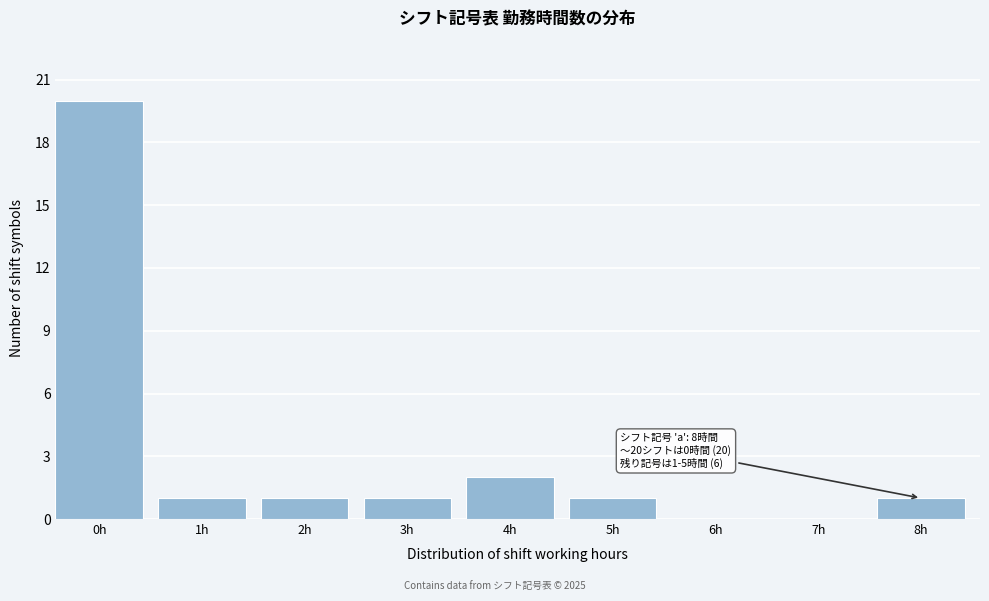

Reading right to left, what are all the values shown in this chart?

8h=1	7h=0	6h=0	5h=1	4h=2	3h=1	2h=1	1h=1	0h=20